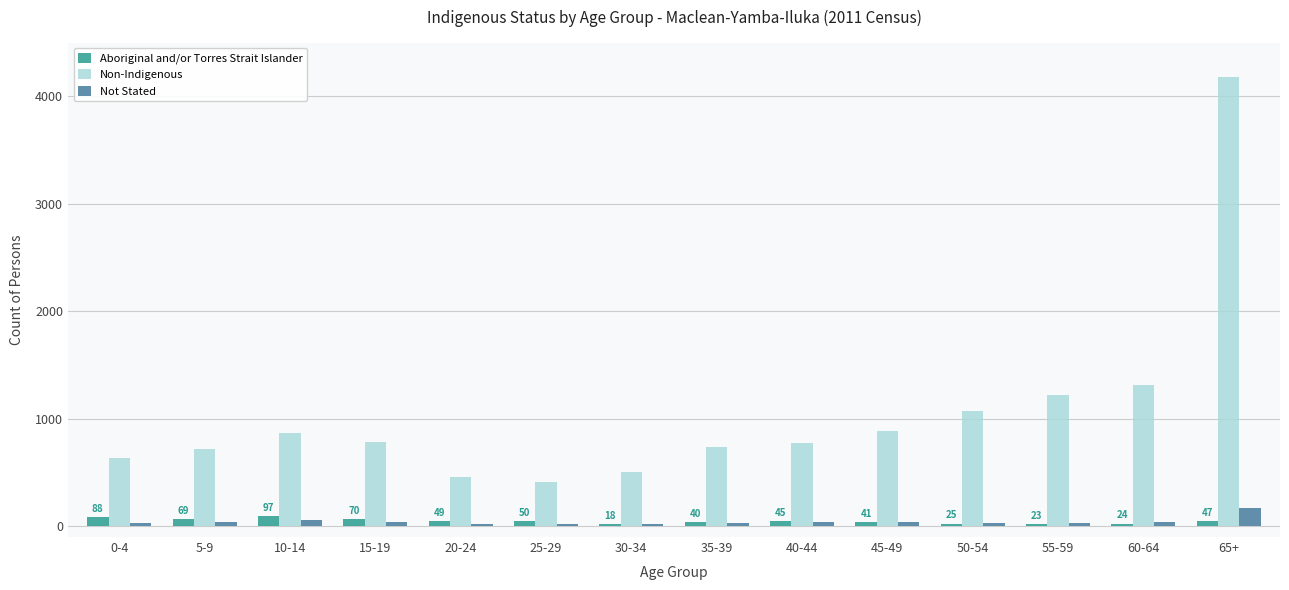

What is the average value of the Not Stated series?

41